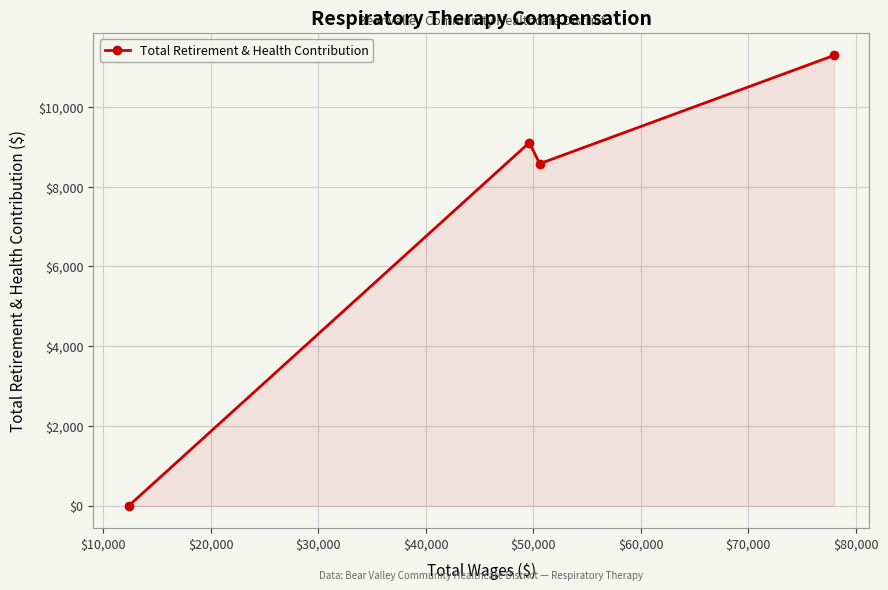

What is the average value?

7242